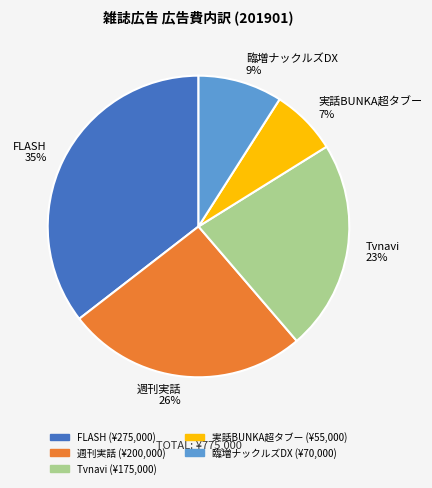

Is there any slice that represents more than half of the pie?

No